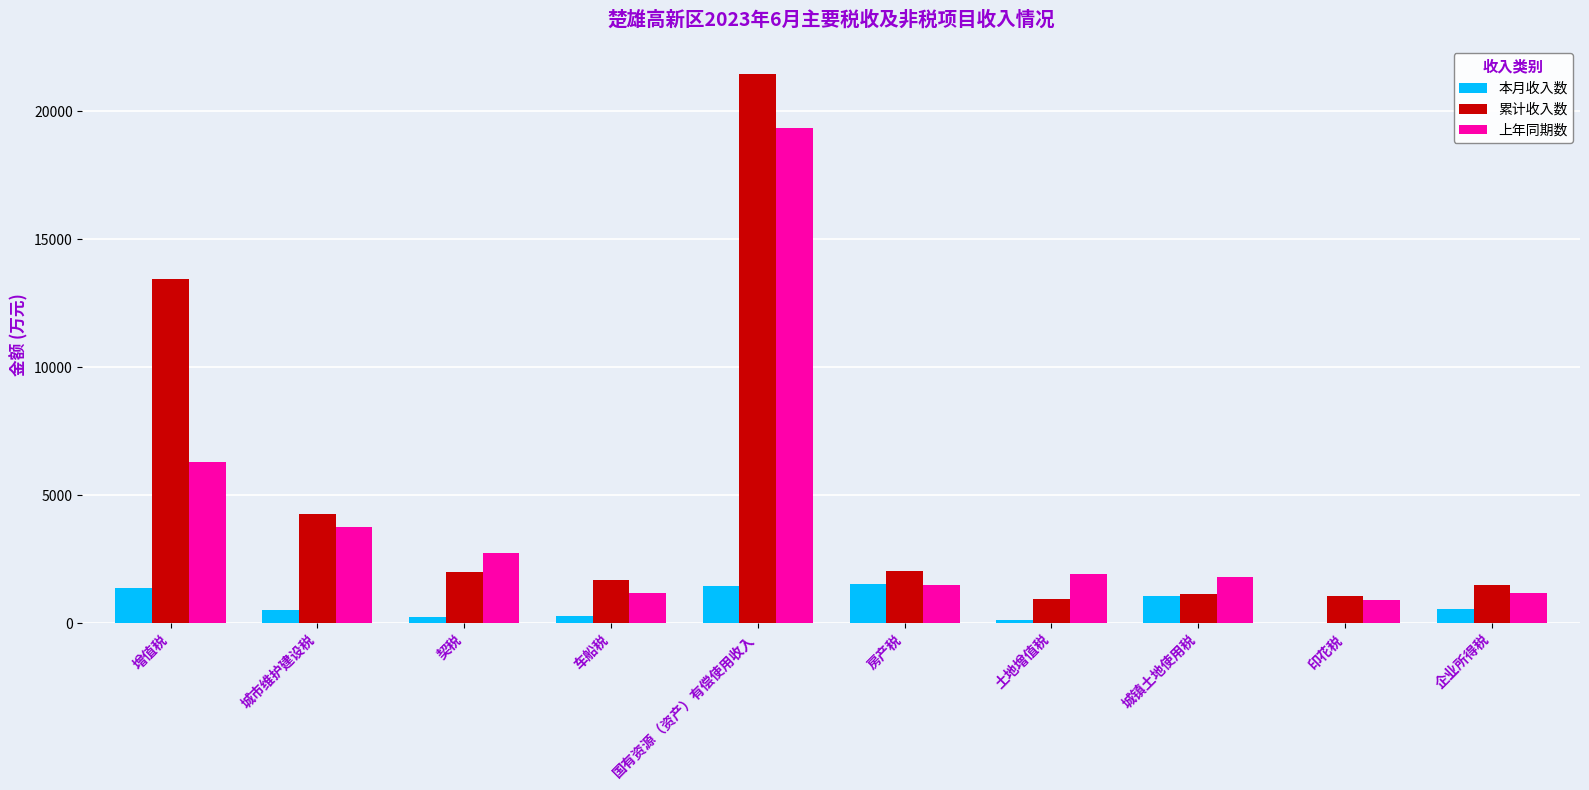

What is the sum of all 上年同期数 values?

40505